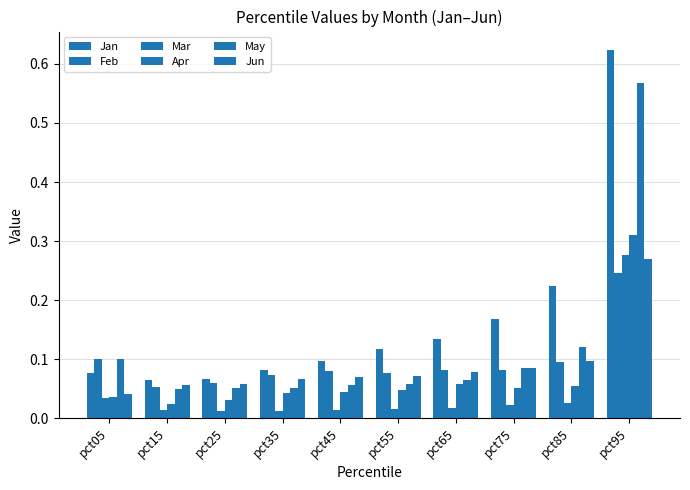

Which category has the highest value across all series?

pct95